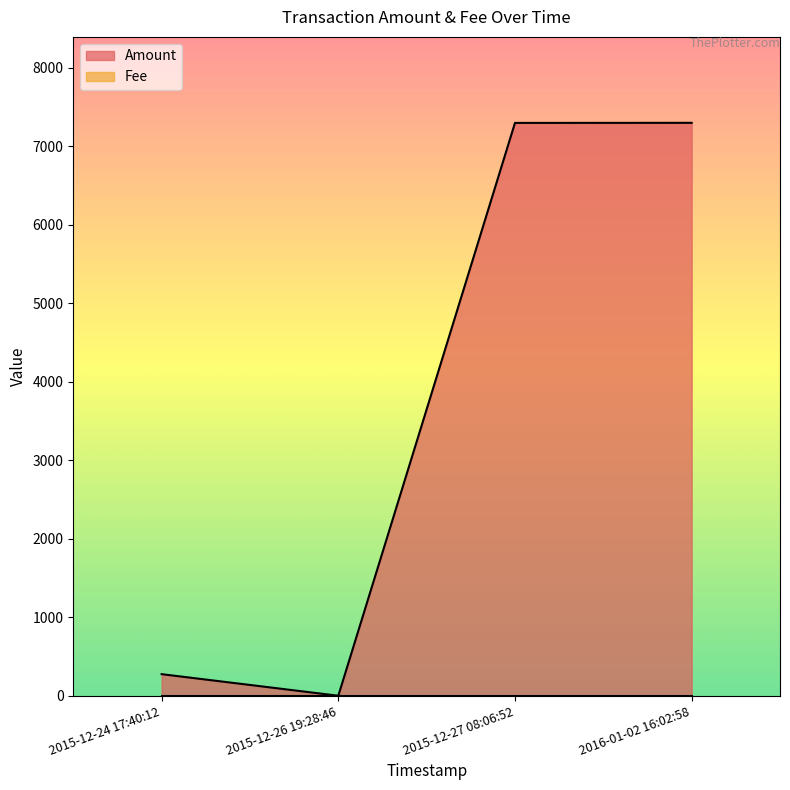

Reading right to left, list all the values displayed in this chart.

2016-01-02 16:02:58=7297	2015-12-27 08:06:52=7296	2015-12-26 19:28:46=0	2015-12-24 17:40:12=275